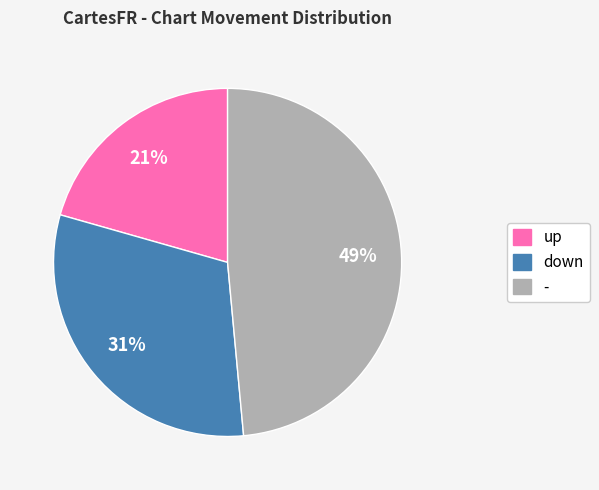

To the nearest percent, what is the average slice percentage?

33%